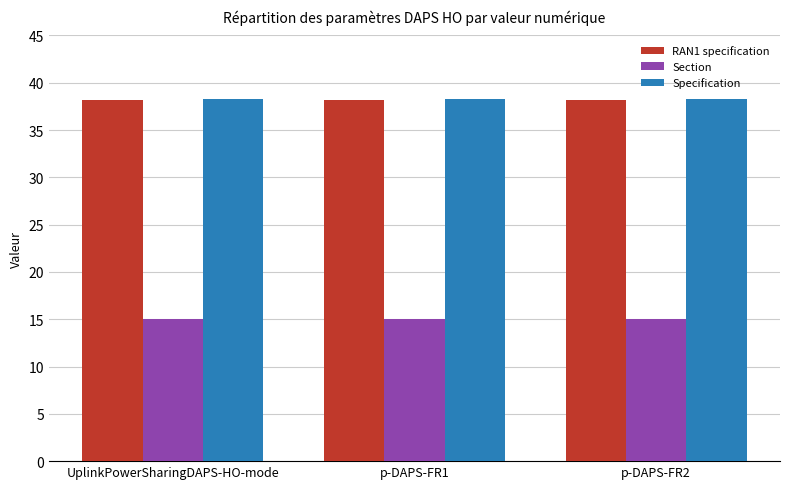

What is the highest value of the Specification series?

38.3